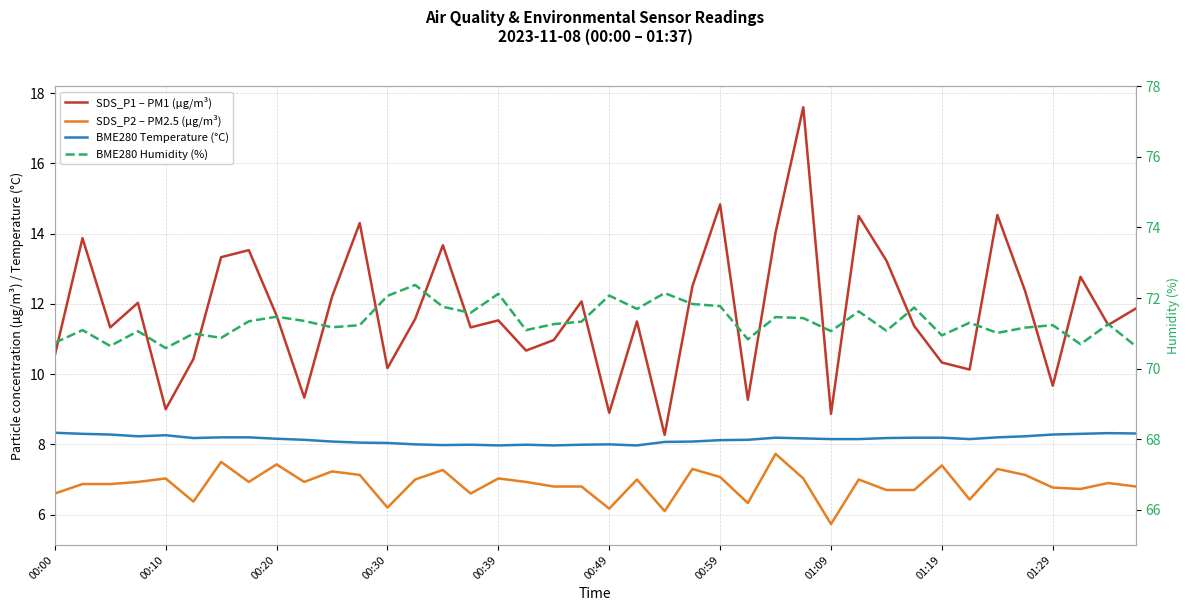

At 00:49, list the series in order from largest to smallest.

BME280 Humidity (%), SDS_P1 – PM1 (µg/m³), BME280 Temperature (°C), SDS_P2 – PM2.5 (µg/m³)